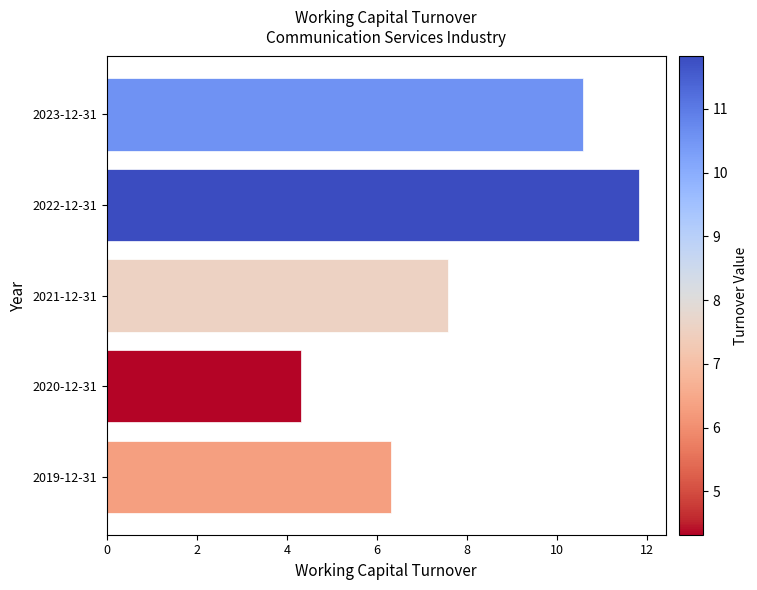

Reading top to bottom, transcribe all the data shown in this chart.

2023-12-31=10.6	2022-12-31=11.8	2021-12-31=7.6	2020-12-31=4.3	2019-12-31=6.3